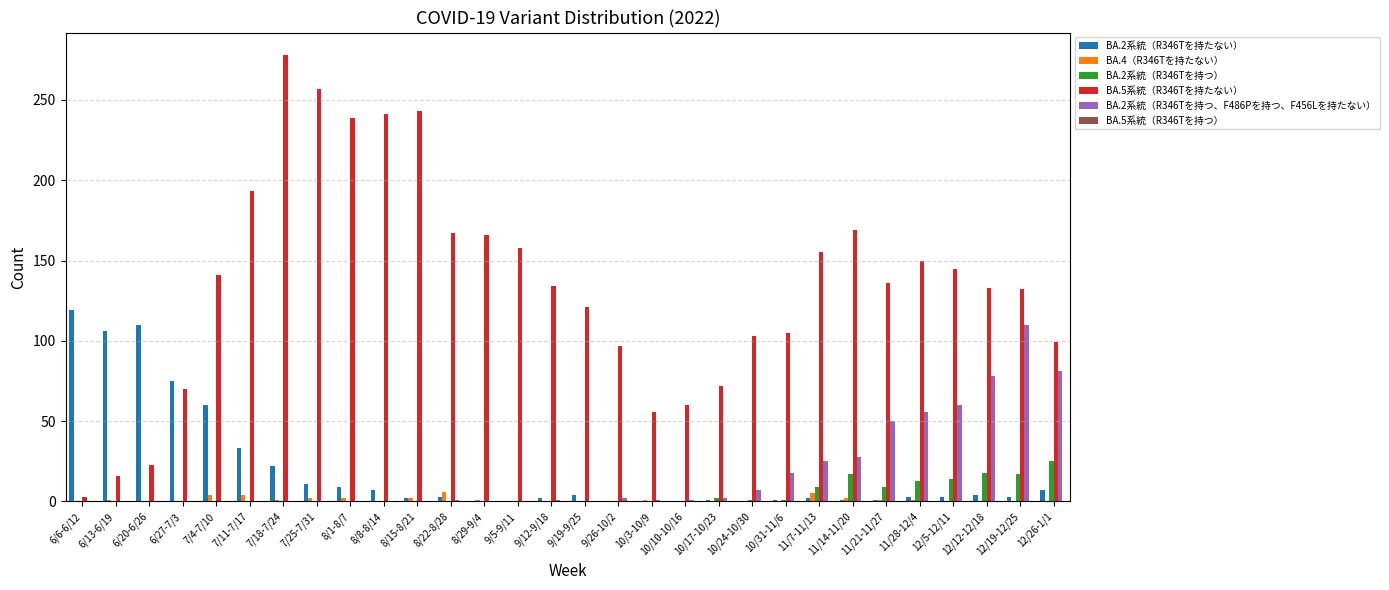

At which category is the sum across all series the highest?

7/18-7/24